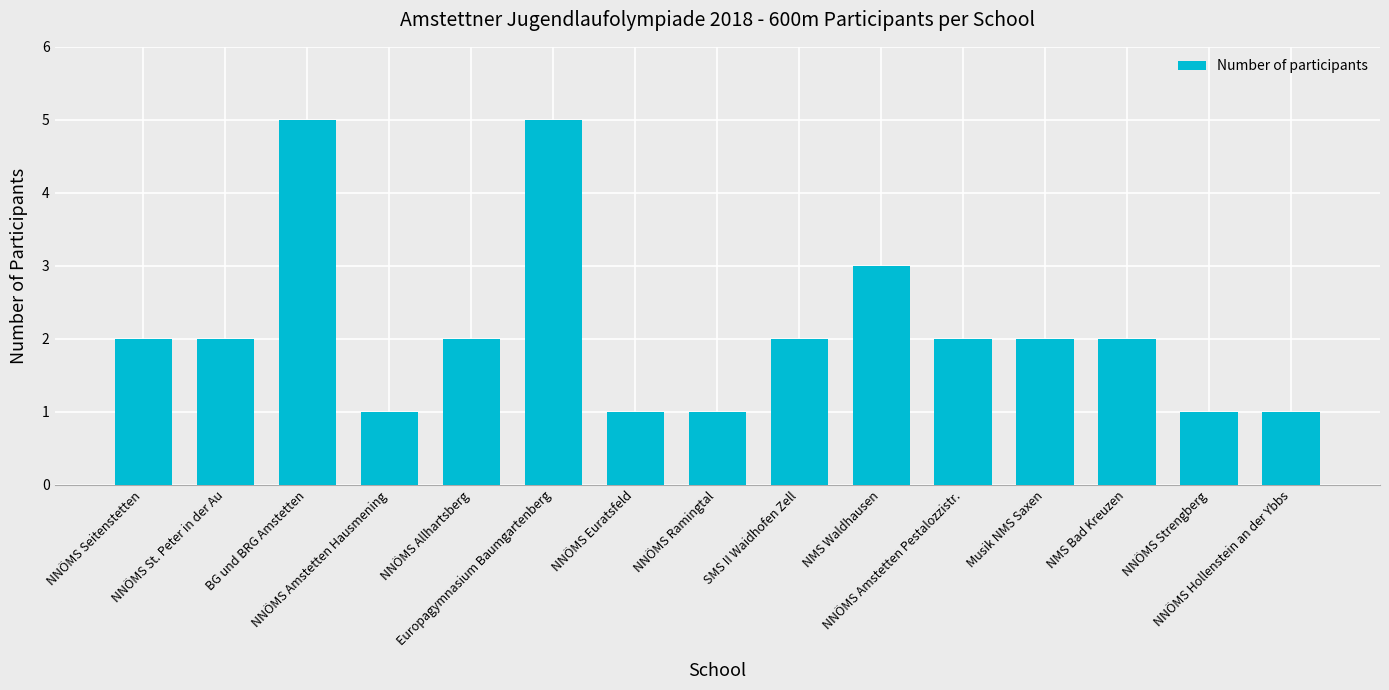

Reading right to left, transcribe all the data shown in this chart.

1	1	2	2	2	3	2	1	1	5	2	1	5	2	2